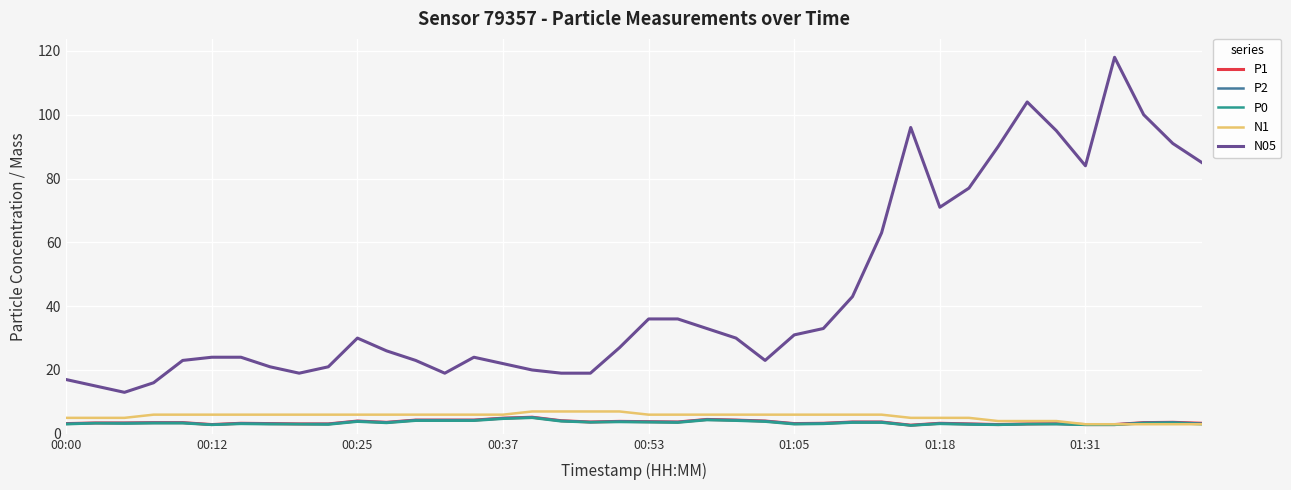

What is the sum of all P0 values?

136.4